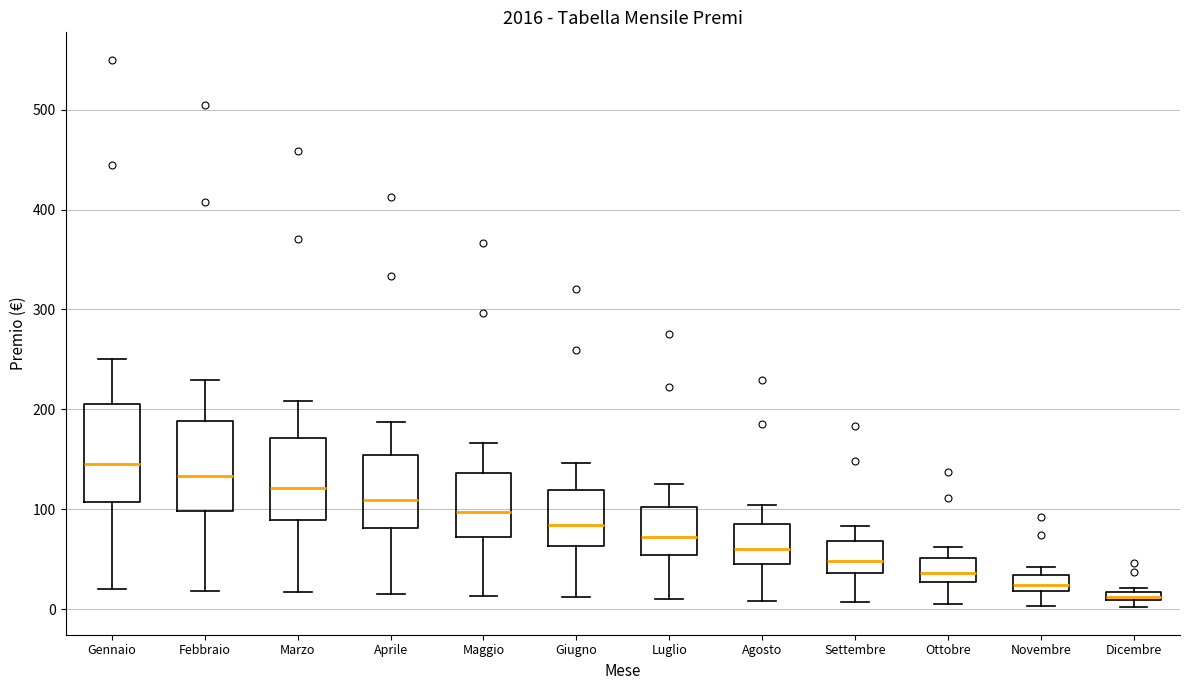

Which box has the lowest median line?

Dicembre